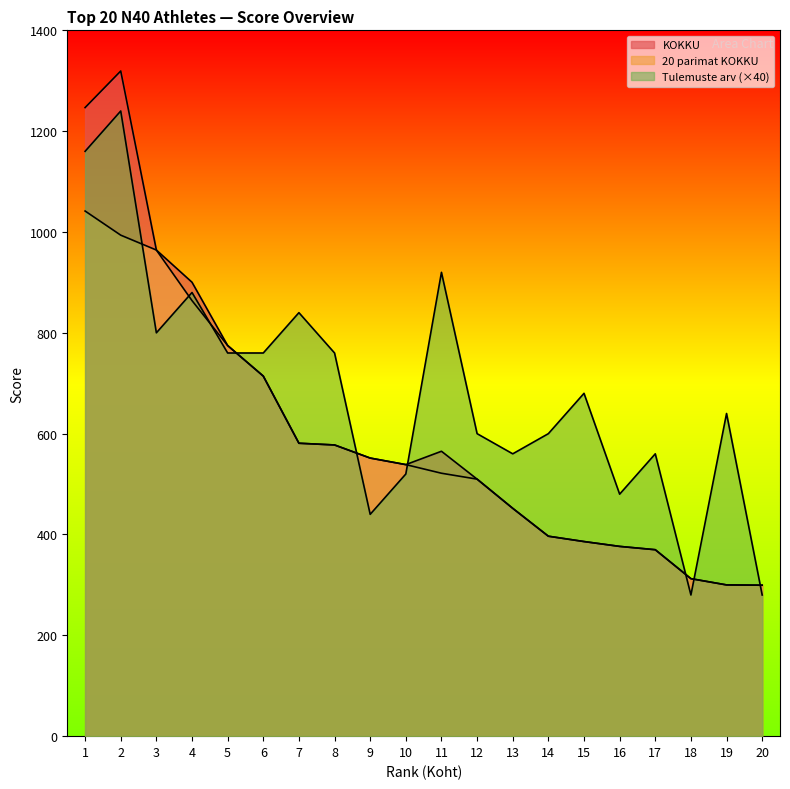

What value does the KOKKU series have at 18?

312.4